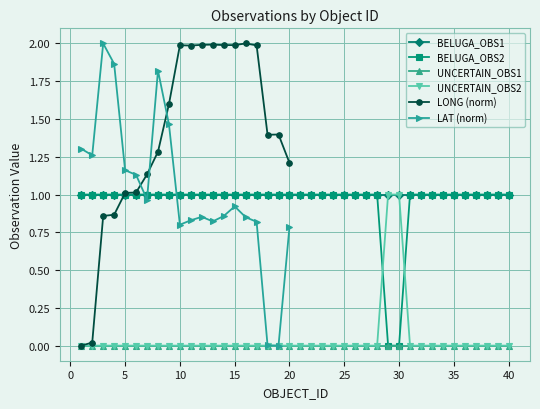

Between 20 and 37, which is larger?

20